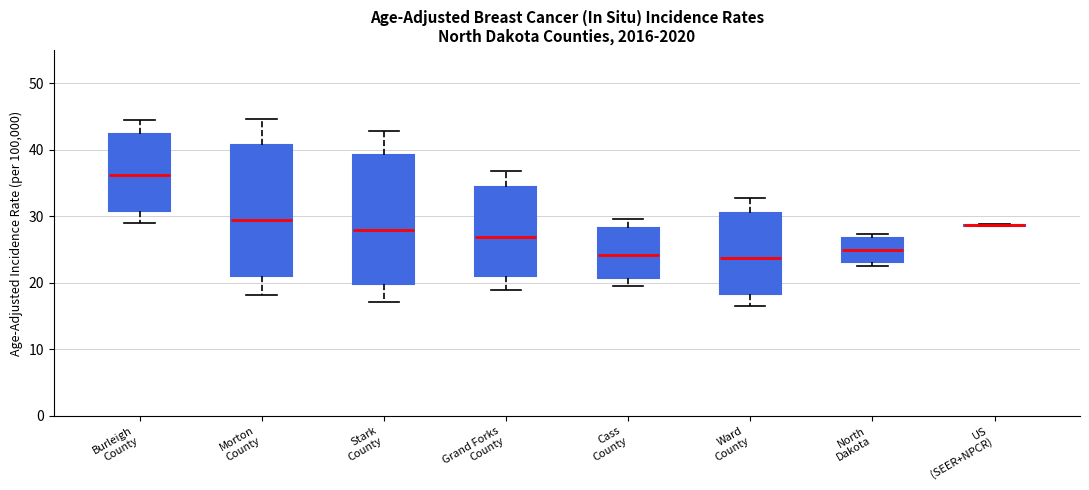

Reading left to right, transcribe this box plot: for each box, give where its median line is, the range the box spans, and where its two whiskers end, as read against the y-axis. The values are not printed on the chart, so give them approximately, as read against the axis.

Burleigh County: median 36, box 31 to 42, whiskers 29 to 45
Morton County: median 29, box 21 to 41, whiskers 18 to 45
Stark County: median 28, box 20 to 39, whiskers 17 to 43
Grand Forks County: median 27, box 21 to 34, whiskers 19 to 37
Cass County: median 24, box 21 to 28, whiskers 20 to 30
Ward County: median 24, box 18 to 31, whiskers 17 to 33
North Dakota: median 25, box 23 to 27, whiskers 23 (just below the box's lower edge) to 27 (just above the box's upper edge)
US (SEER+NPCR): box collapsed to a line at 29, whiskers 29 to 29